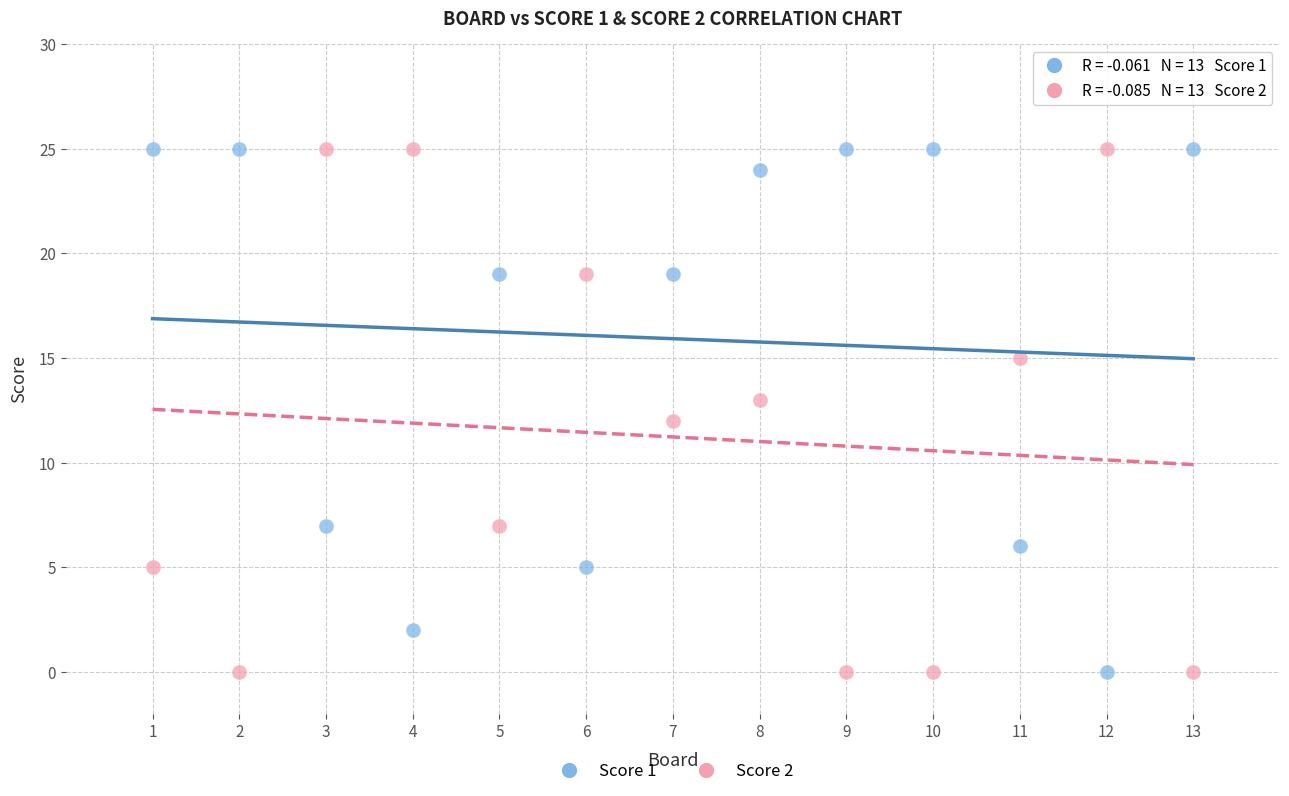

What are all the series names shown in the legend?

Score 1, Score 2